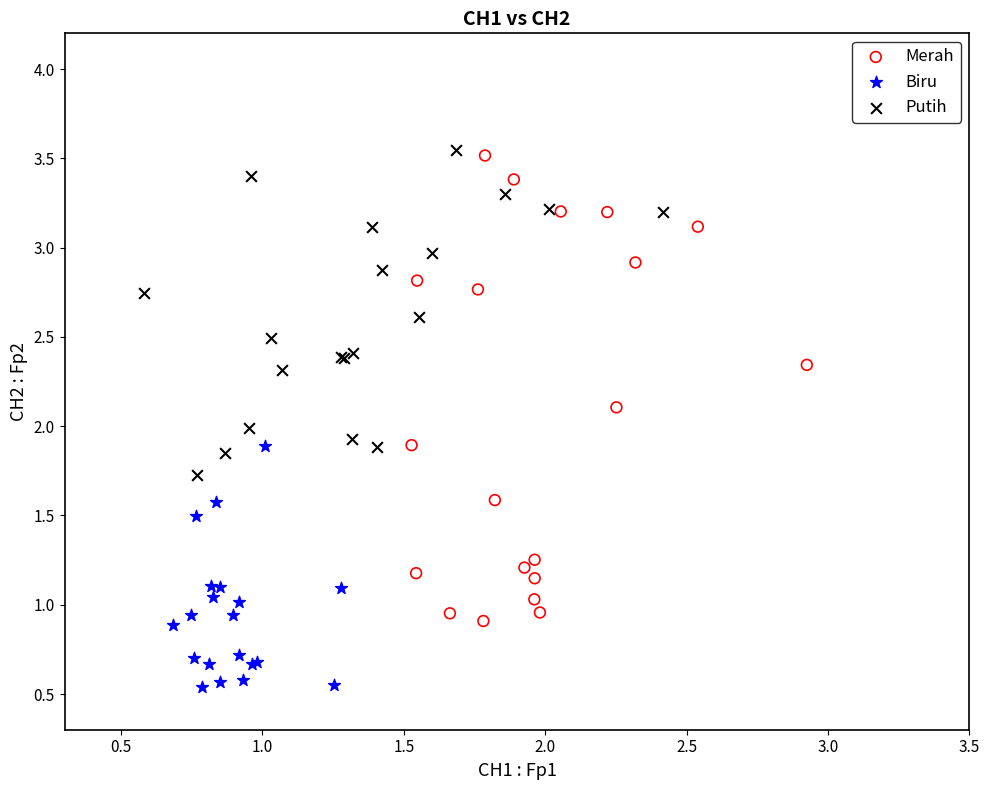

Which series contains the lowest Y value?

Biru